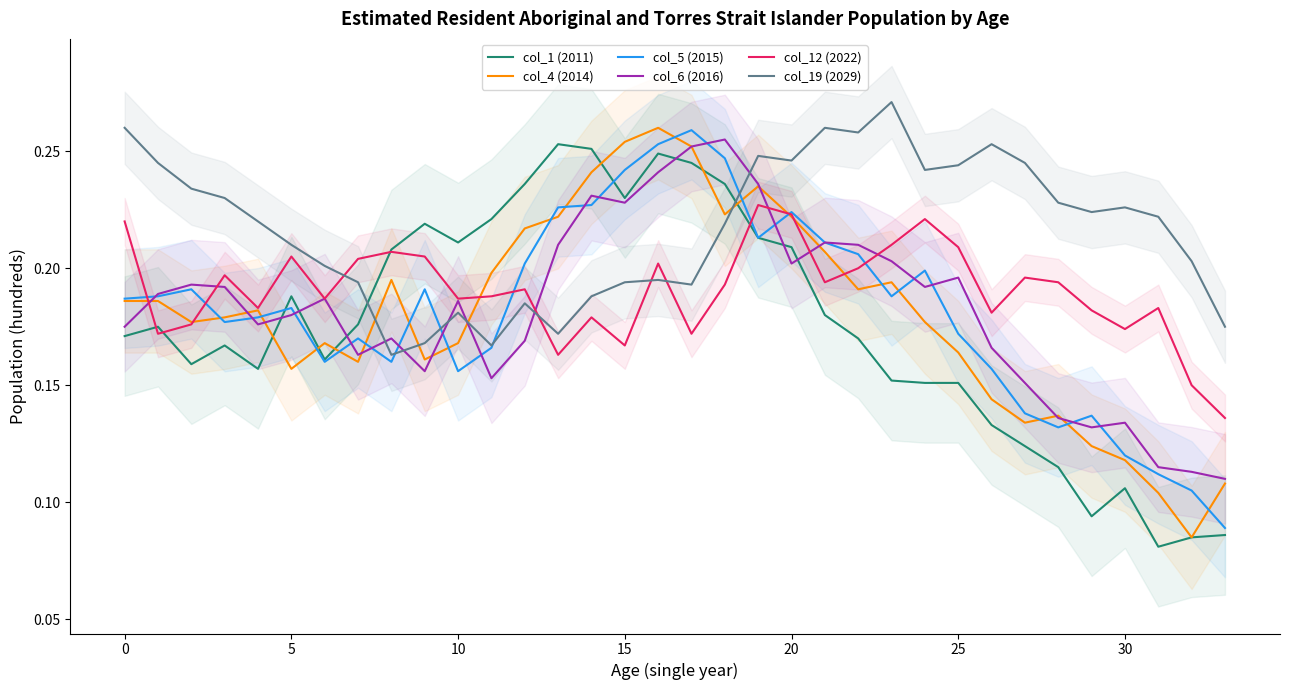

Reading right to left, transcribe all the data shown in this chart.

col_1 (2011): 0.1	0.1	0.1	0.1	0.1	0.1	0.1	0.1	0.2	0.2	0.2	0.2	0.2	0.2	0.2	0.2	0.2	0.2	0.2	0.3	0.3	0.2	0.2	0.2	0.2	0.2	0.2	0.2	0.2	0.2	0.2	0.2	0.2	0.2
col_4 (2014): 0.1	0.1	0.1	0.1	0.1	0.1	0.1	0.1	0.2	0.2	0.2	0.2	0.2	0.2	0.2	0.2	0.3	0.3	0.3	0.2	0.2	0.2	0.2	0.2	0.2	0.2	0.2	0.2	0.2	0.2	0.2	0.2	0.2	0.2
col_5 (2015): 0.1	0.1	0.1	0.1	0.1	0.1	0.1	0.2	0.2	0.2	0.2	0.2	0.2	0.2	0.2	0.2	0.3	0.3	0.2	0.2	0.2	0.2	0.2	0.2	0.2	0.2	0.2	0.2	0.2	0.2	0.2	0.2	0.2	0.2
col_6 (2016): 0.1	0.1	0.1	0.1	0.1	0.1	0.2	0.2	0.2	0.2	0.2	0.2	0.2	0.2	0.2	0.3	0.3	0.2	0.2	0.2	0.2	0.2	0.2	0.2	0.2	0.2	0.2	0.2	0.2	0.2	0.2	0.2	0.2	0.2
col_12 (2022): 0.1	0.1	0.2	0.2	0.2	0.2	0.2	0.2	0.2	0.2	0.2	0.2	0.2	0.2	0.2	0.2	0.2	0.2	0.2	0.2	0.2	0.2	0.2	0.2	0.2	0.2	0.2	0.2	0.2	0.2	0.2	0.2	0.2	0.2
col_19 (2029): 0.2	0.2	0.2	0.2	0.2	0.2	0.2	0.3	0.2	0.2	0.3	0.3	0.3	0.2	0.2	0.2	0.2	0.2	0.2	0.2	0.2	0.2	0.2	0.2	0.2	0.2	0.2	0.2	0.2	0.2	0.2	0.2	0.2	0.3